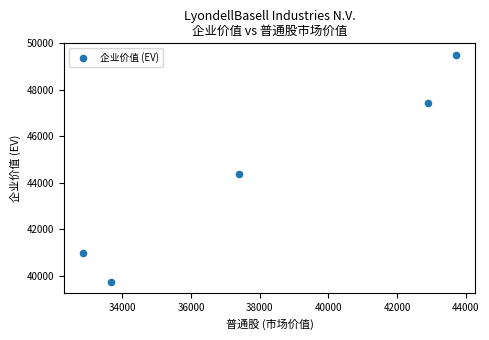

What is the range of X values (max minus min)?

10882